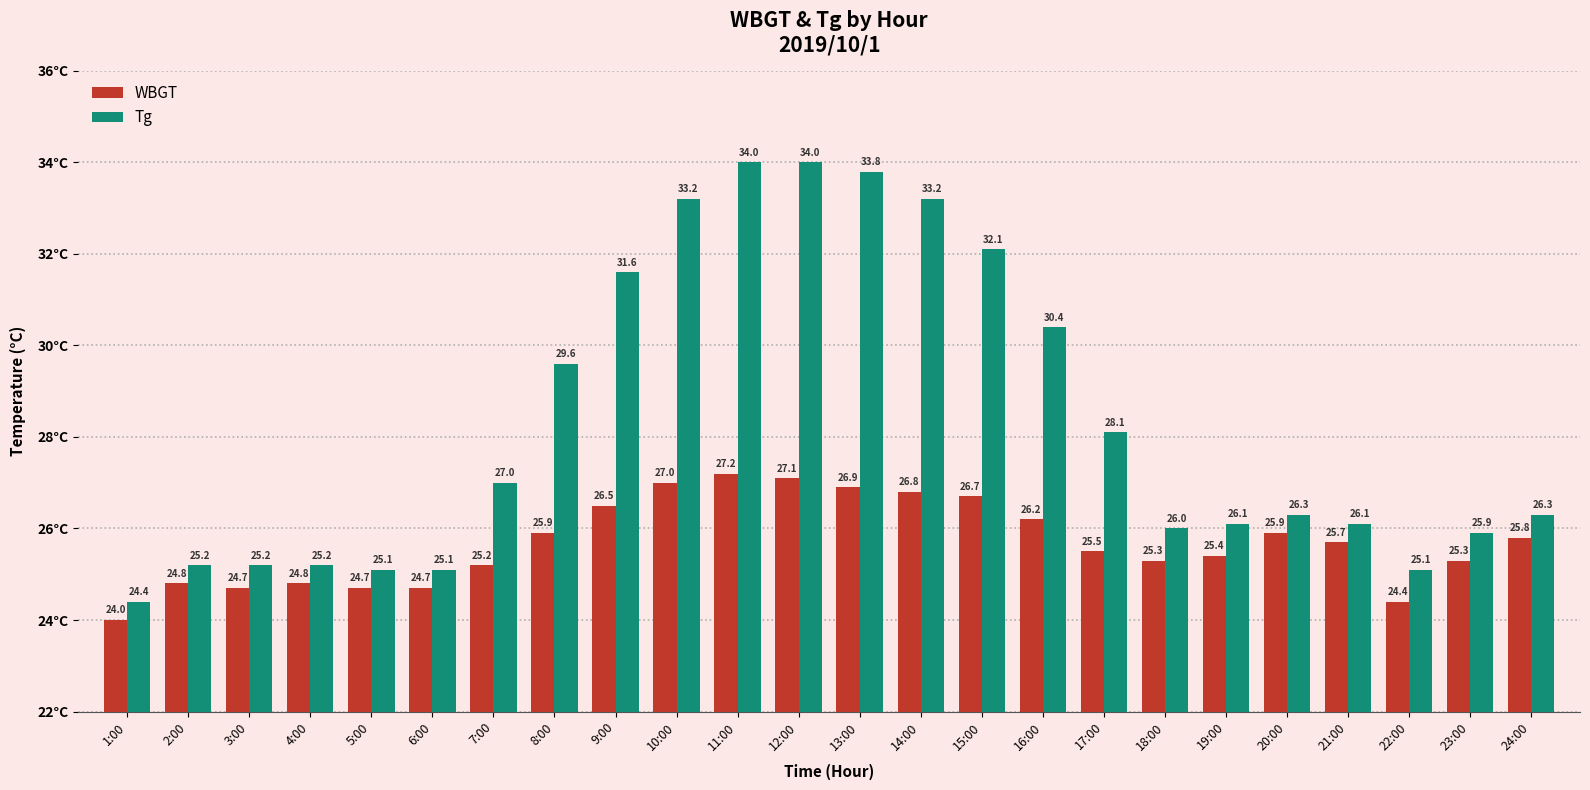

Which category has the highest value in the WBGT series?

11:00